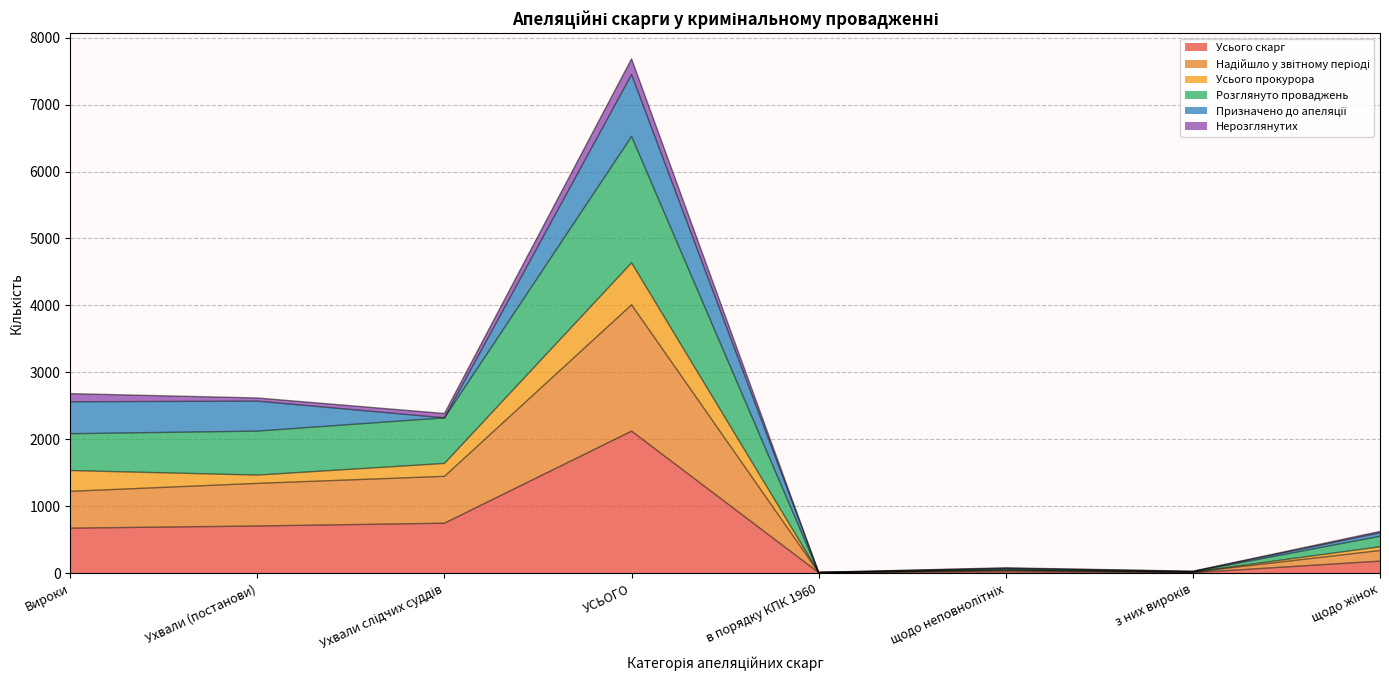

What is the label of the 7th point from the right?

Ухвали (постанови)